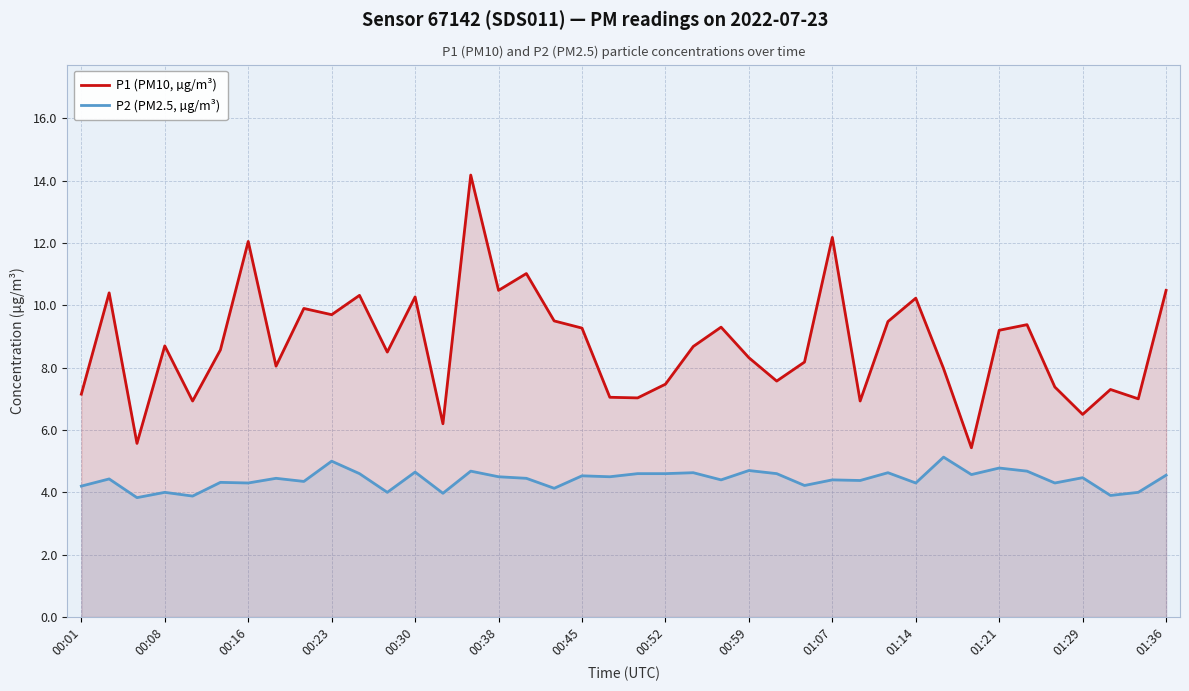

True or false: P1 (PM10, µg/m³) and P2 (PM2.5, µg/m³) intersect in this chart.

False